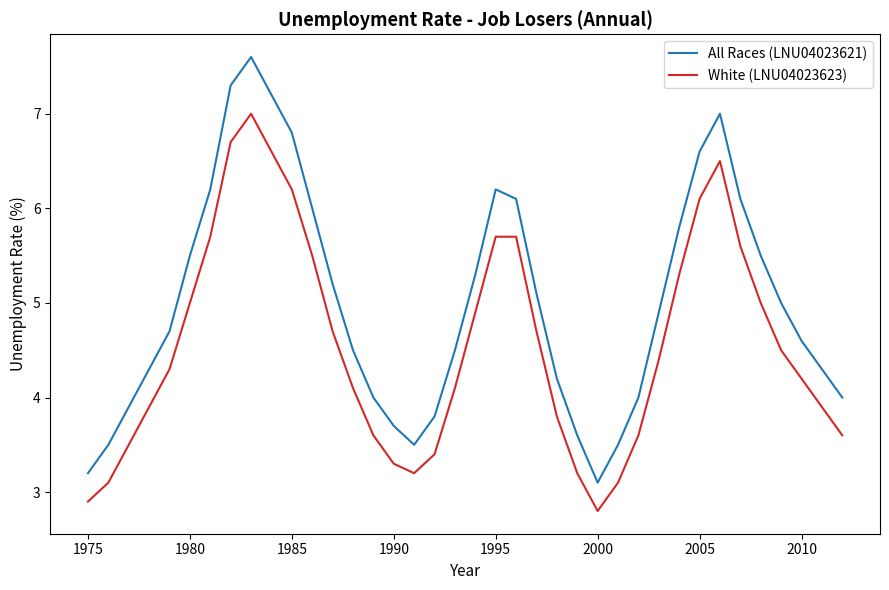

Which series has the largest total across all categories?

All Races (LNU04023621)